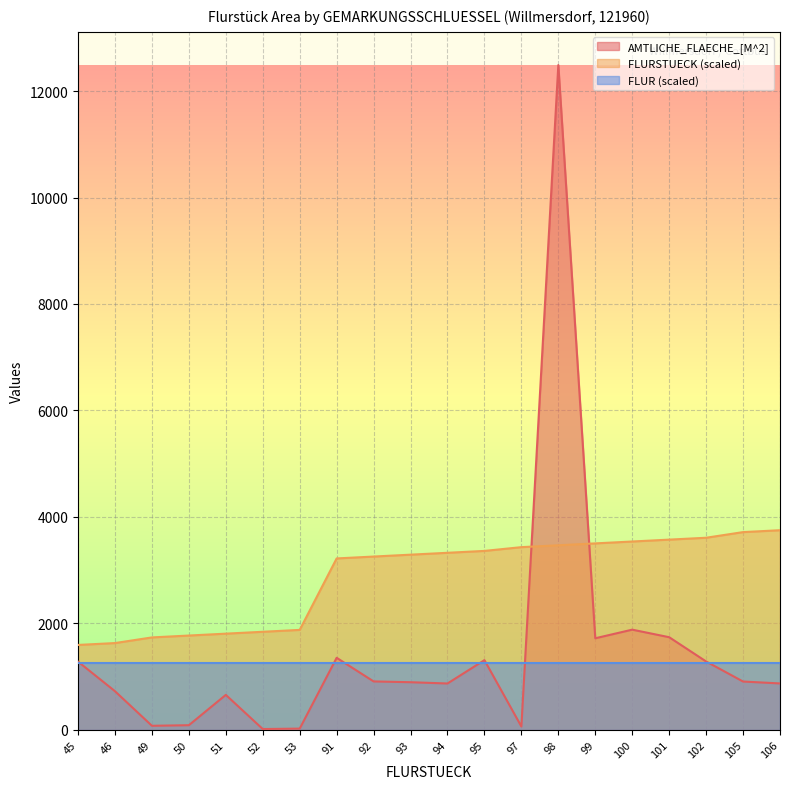

Does the chart display data point markers on the line(s)?

No